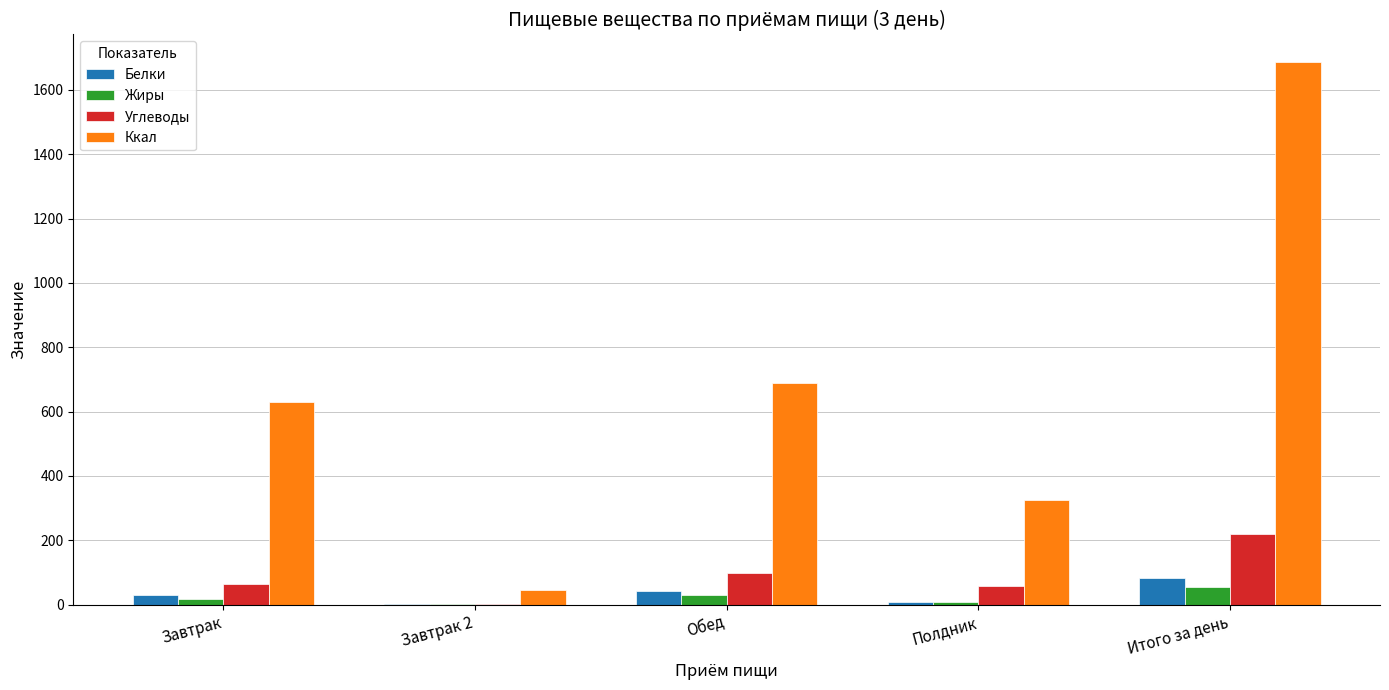

What is the greatest value displayed?

1688.2